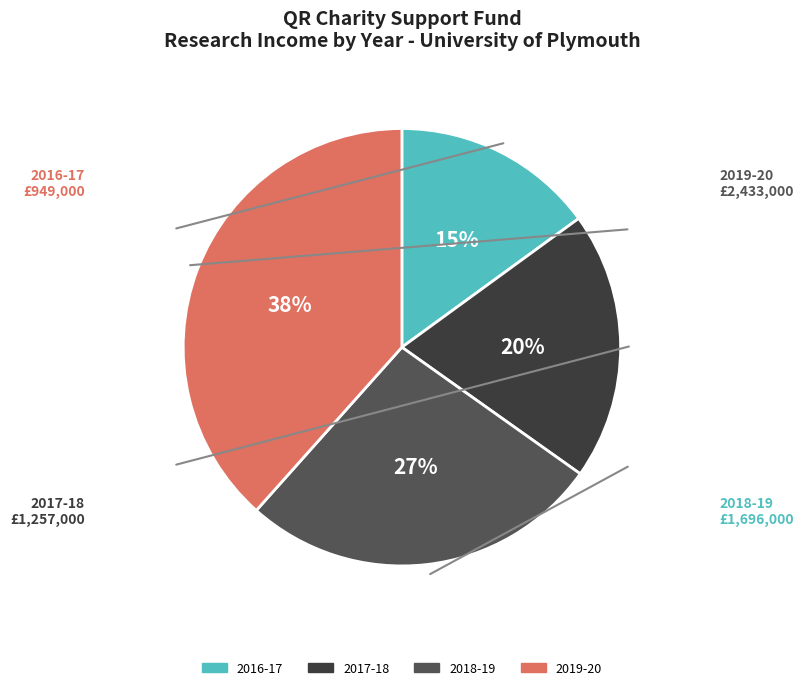

To the nearest percent, what is the difference between the largest and smallest slice percentages?

23%